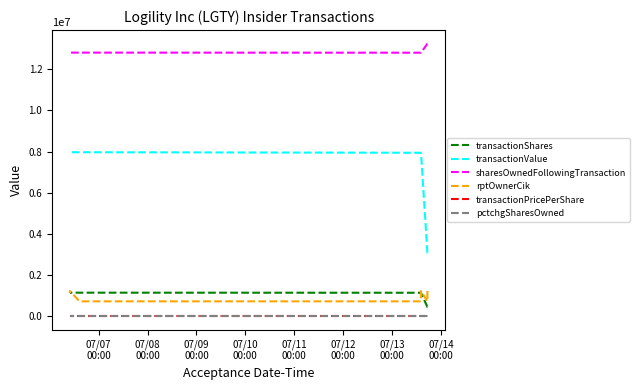

What is the label of the 7th point from the left?

07/13
00:00